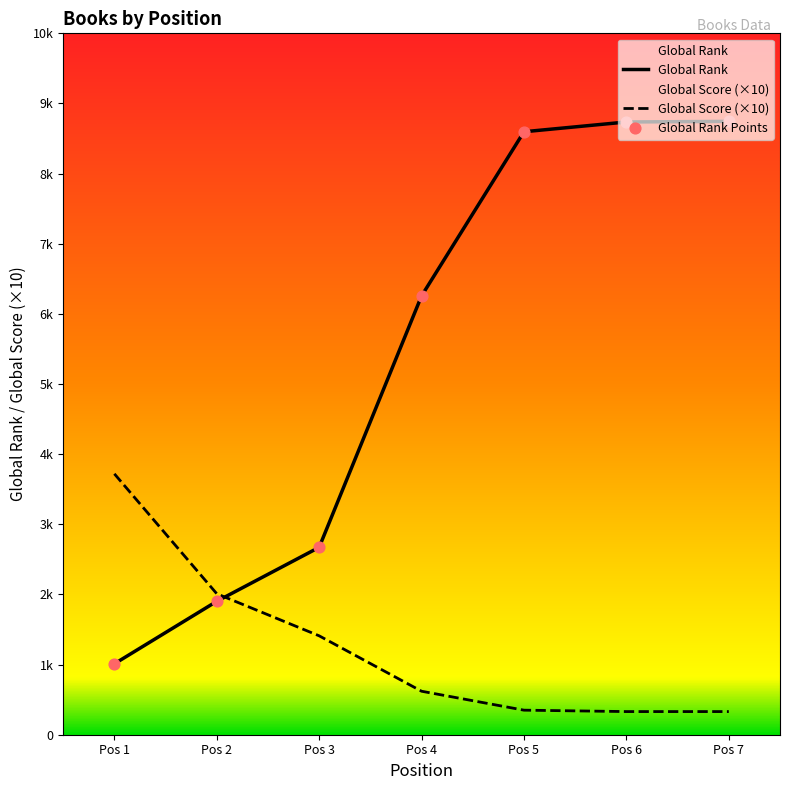

Which series contains the lowest Y value?

Global Score